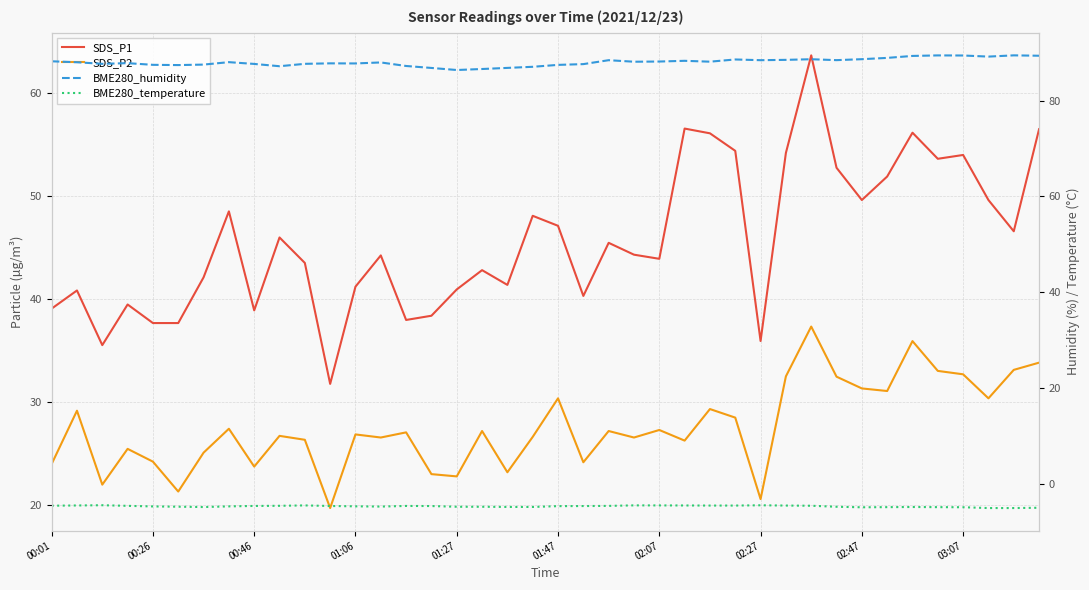

What is the total value across all series at 17?

151.7